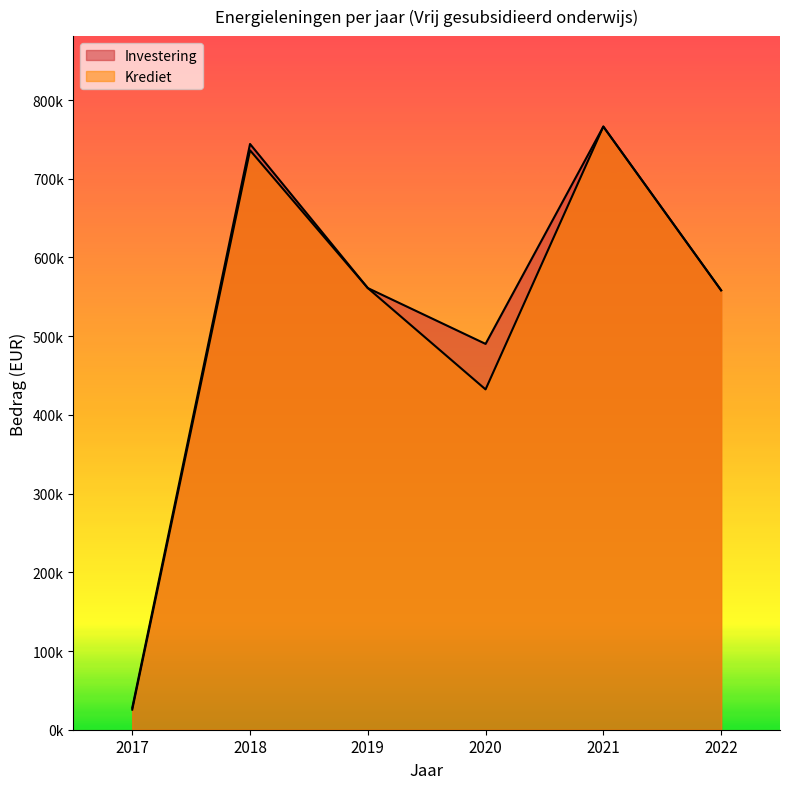

Is the value of Krediet at 2017 greater than the value of Investering at 2017?

No